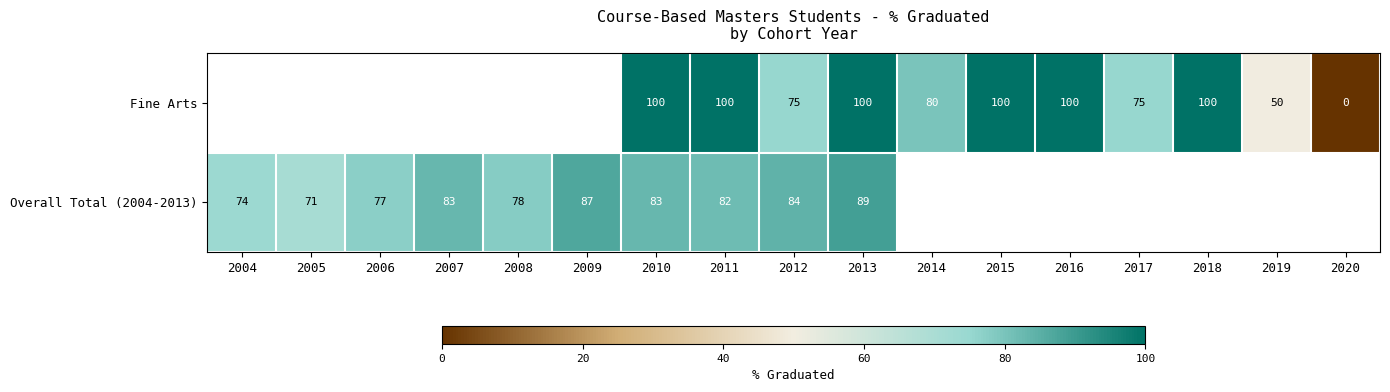

The value of Overall Total (2004-2013) at 2010 is 0.5. True or false?

False